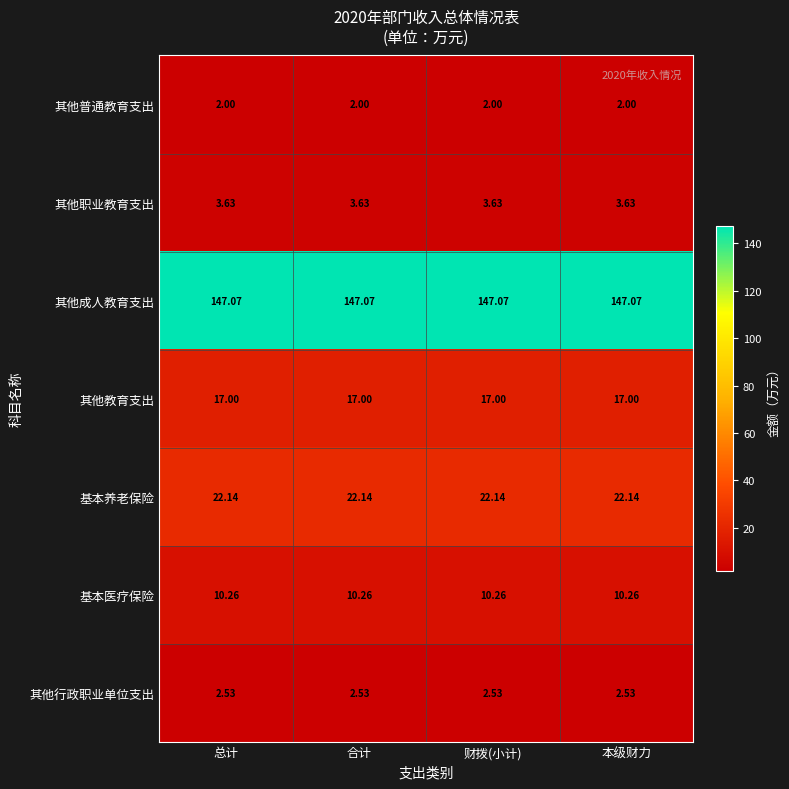

Which series has the largest total across all categories?

其他成人教育支出